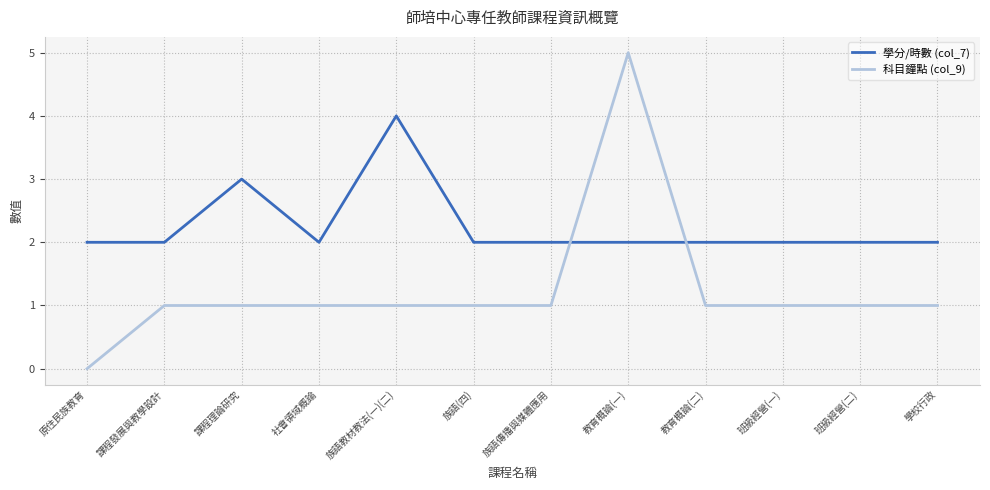

What position from the left is 原住民族教育?

1